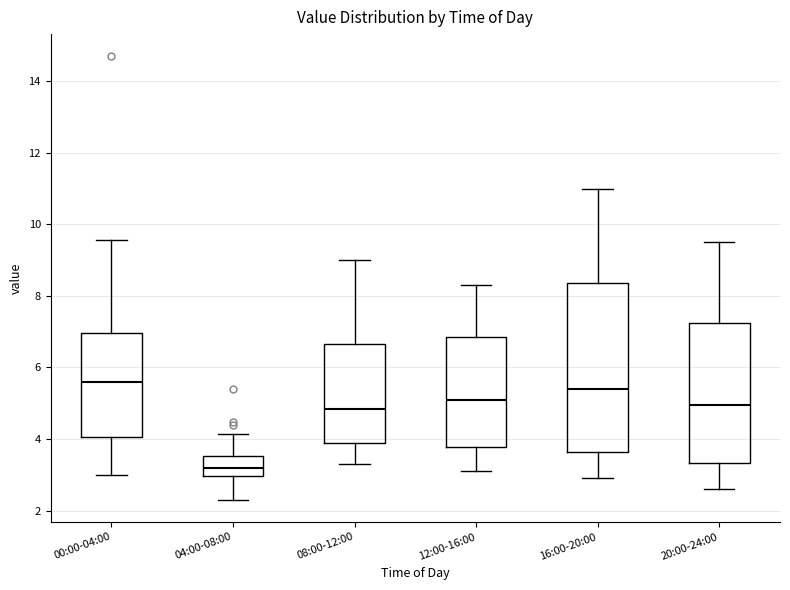

Which box's median line is the lowest?

04:00-08:00